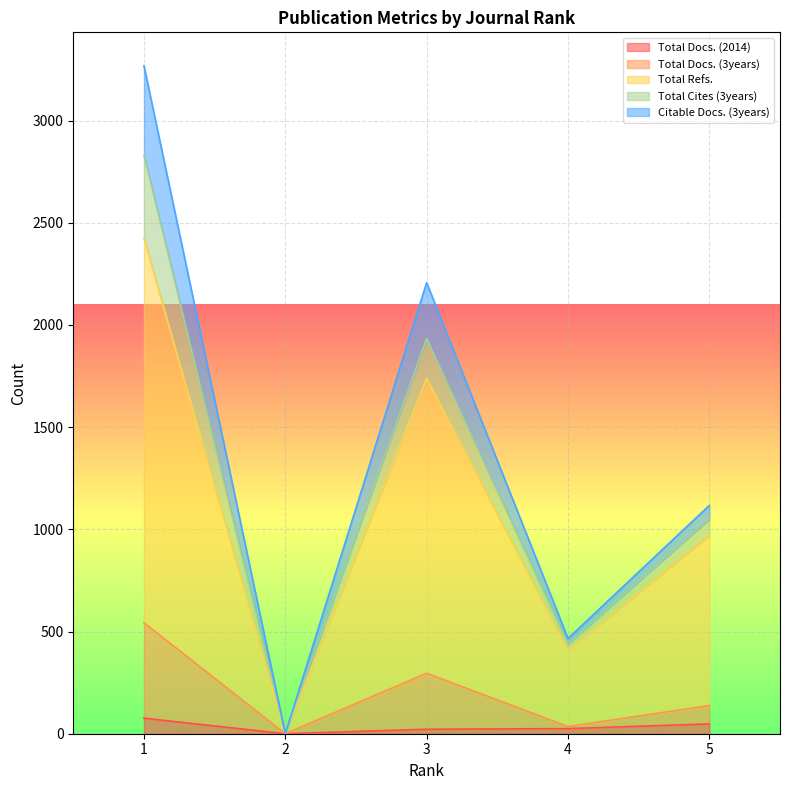

What is the sum of all Total Docs. (3years) values?

1012